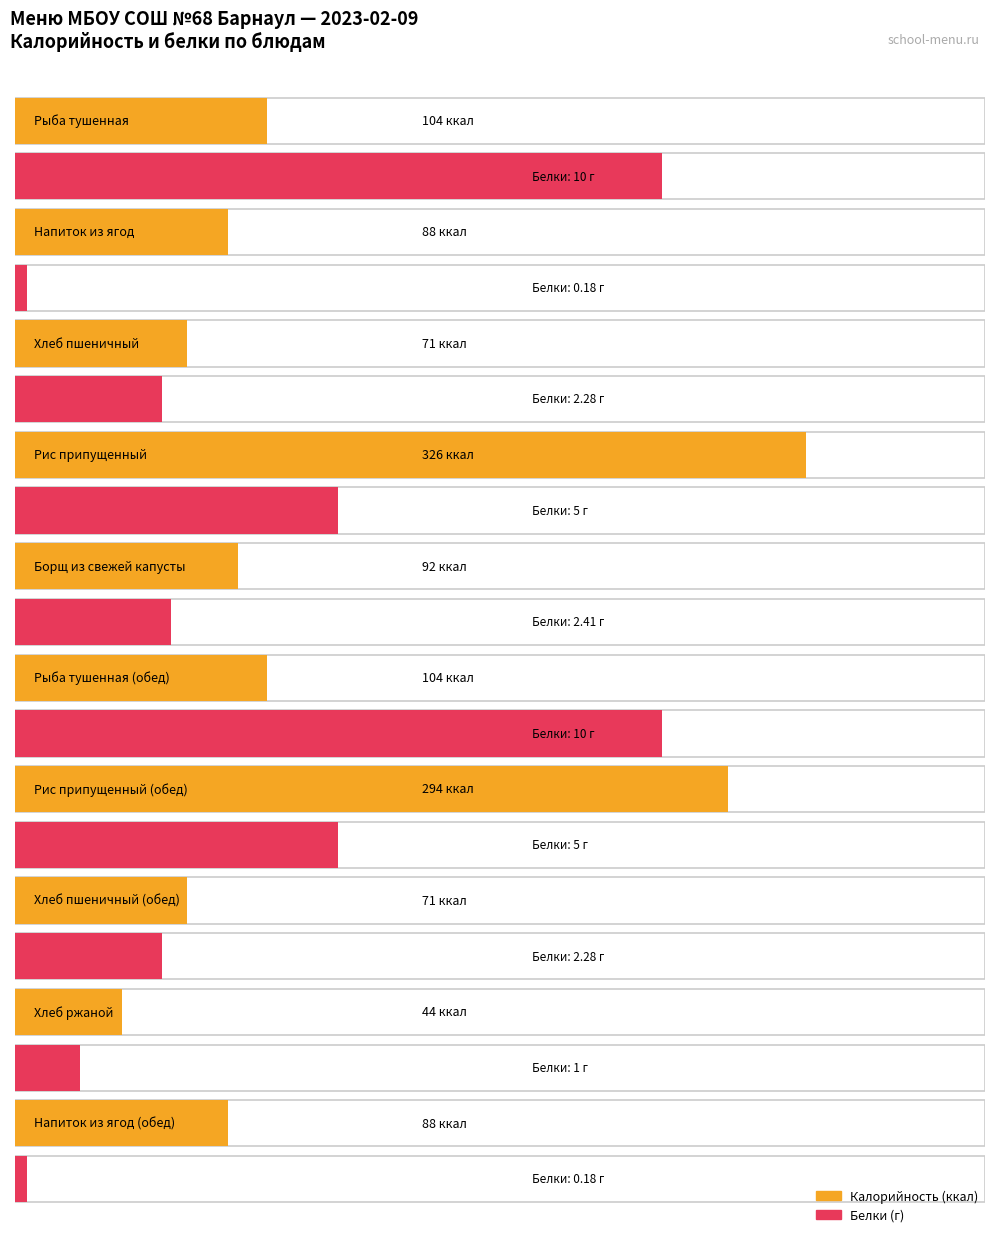

What are all the series names shown in the legend?

Калорийность, Белки